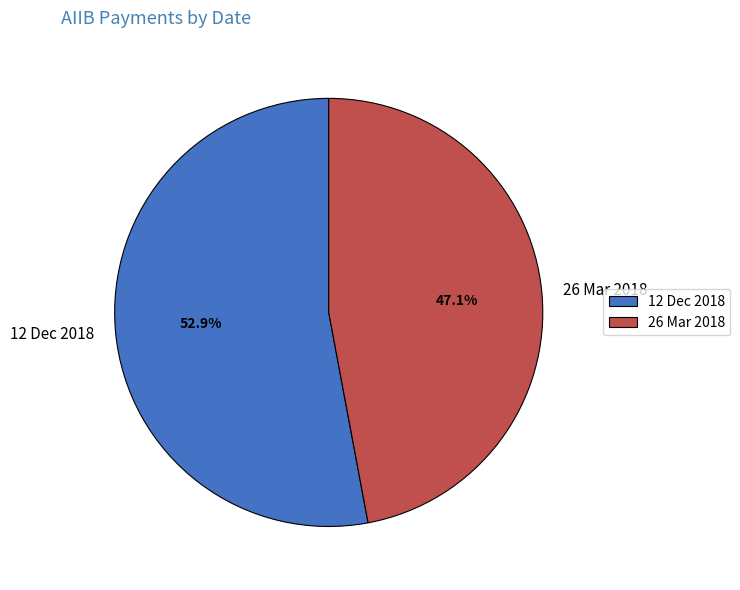

What is the smallest slice in the pie chart?

26 Mar 2018